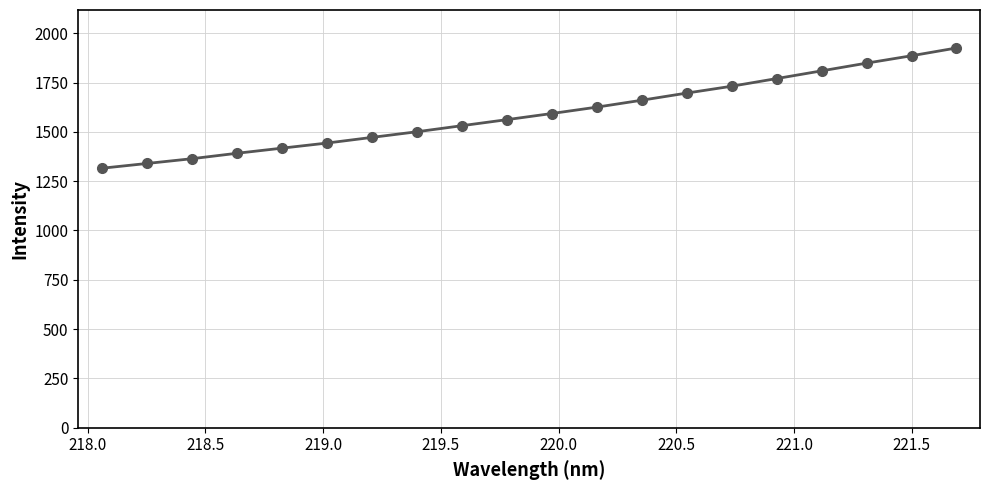

What is the sum of all values?

31878.8